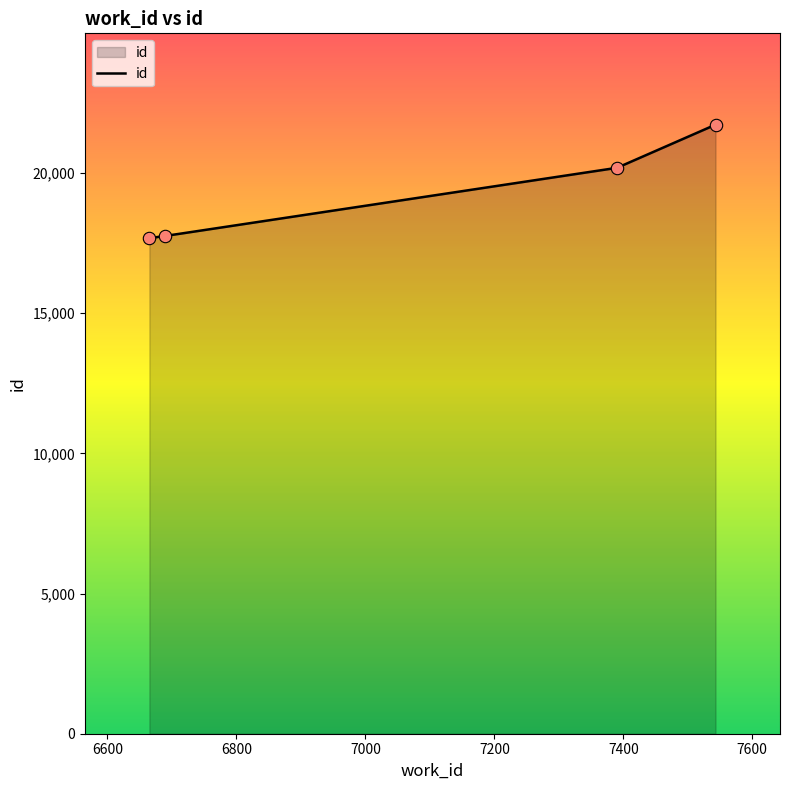

What is the ratio of the value at 7390 to the value at 6689?

1.1